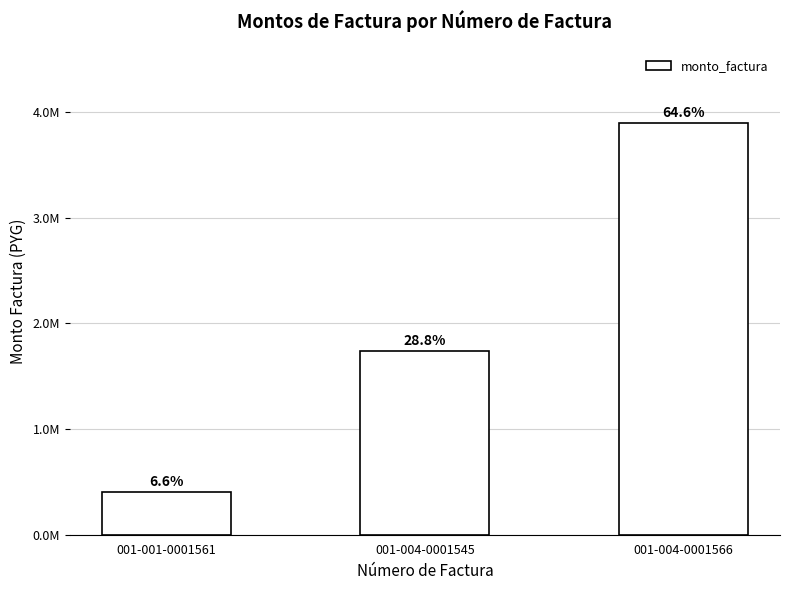

Rank the categories by value from highest to lowest.

001-004-0001566, 001-004-0001545, 001-001-0001561